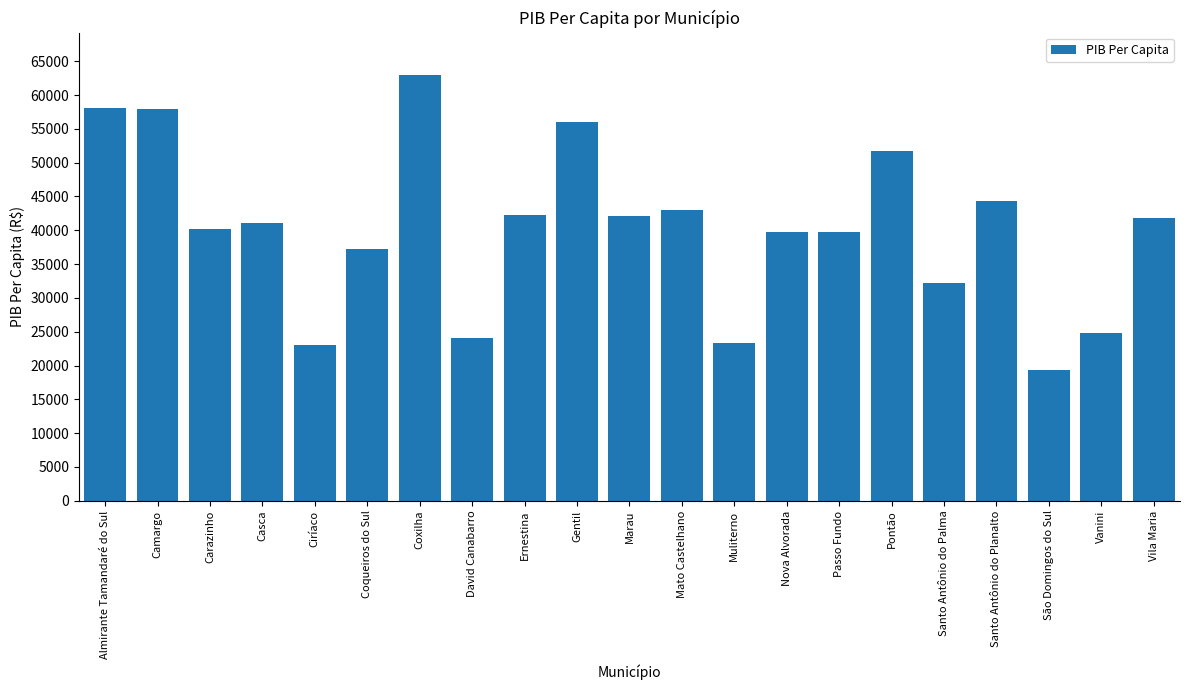

What is the difference between the values at Carazinho and Passo Fundo?

479.4